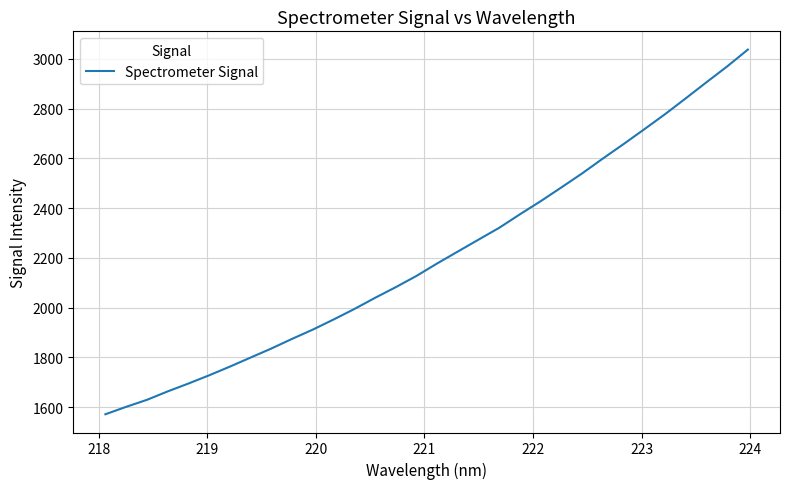

What is the difference between the maximum and minimum values?

1466.3